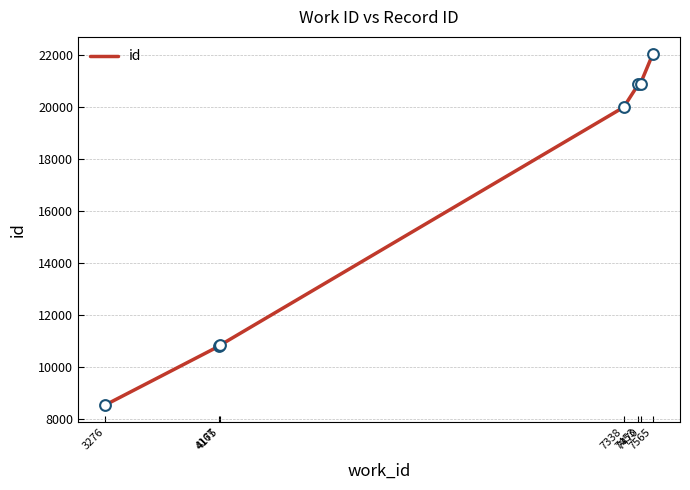

Approximately how many times larger is the value at 4167 compared to 7453?

0.5